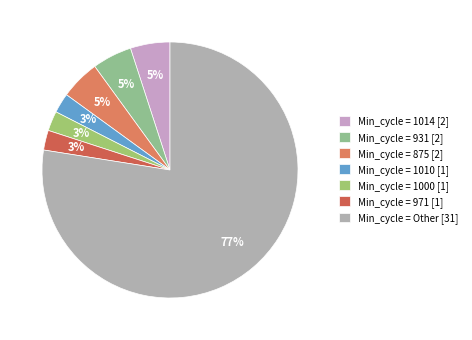

How many slices are in this pie chart?

7